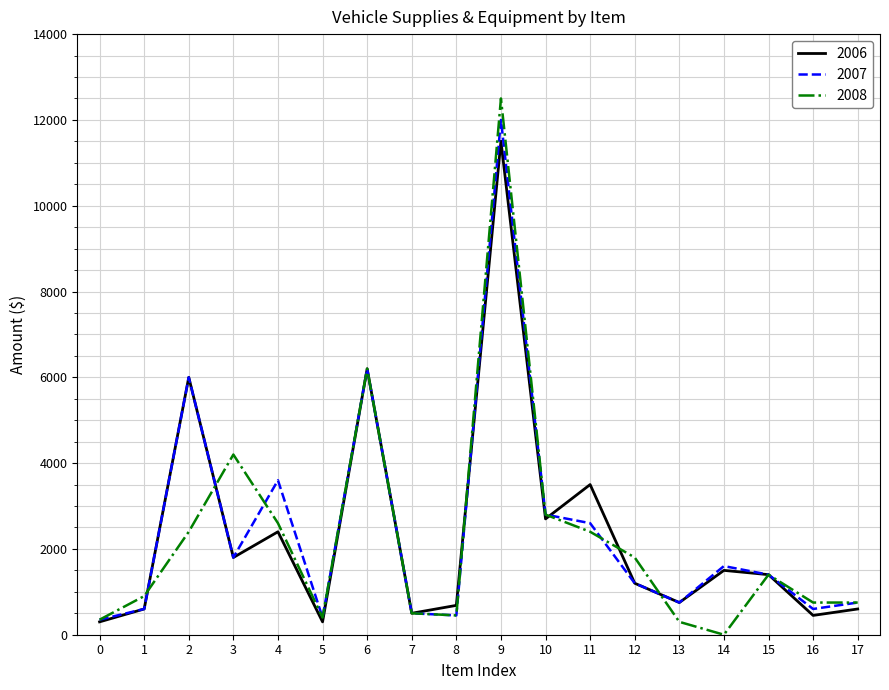

What is the lowest value of the 2007 series?

350